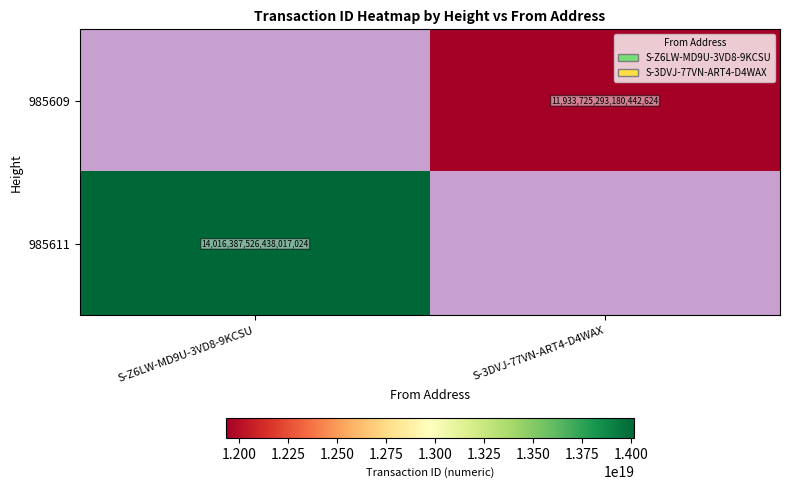

The value of 985611 at S-Z6LW-MD9U-3VD8-9KCSU is 14016387526438017024. True or false?

True